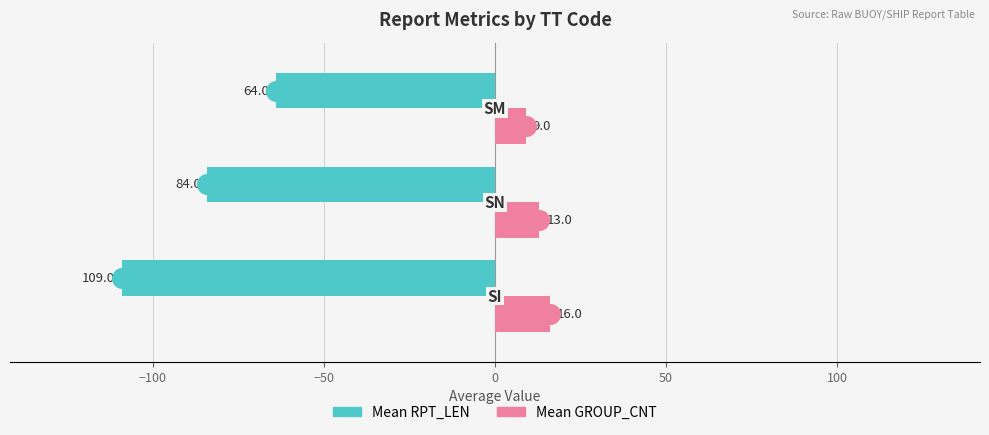

Which series has the largest Y range (max minus min)?

Mean RPT_LEN